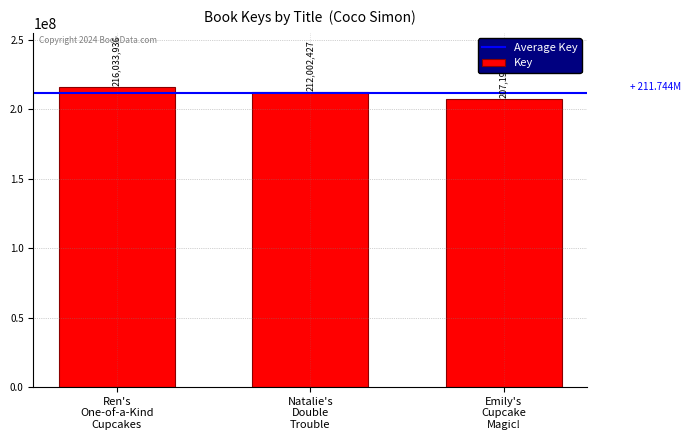

What is the label of the 1st bar from the right?

Emily's
Cupcake
Magic!